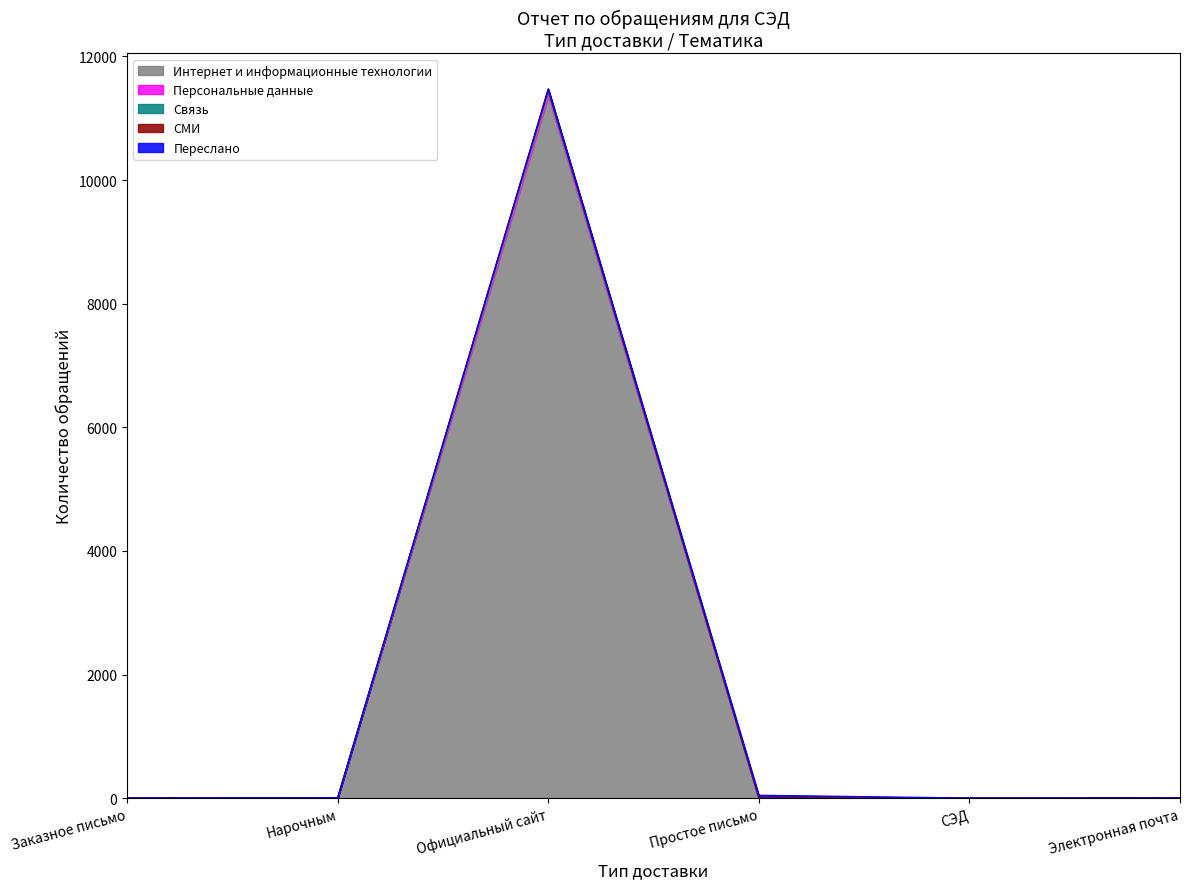

What is the label of the 2nd point from the left?

Нарочным